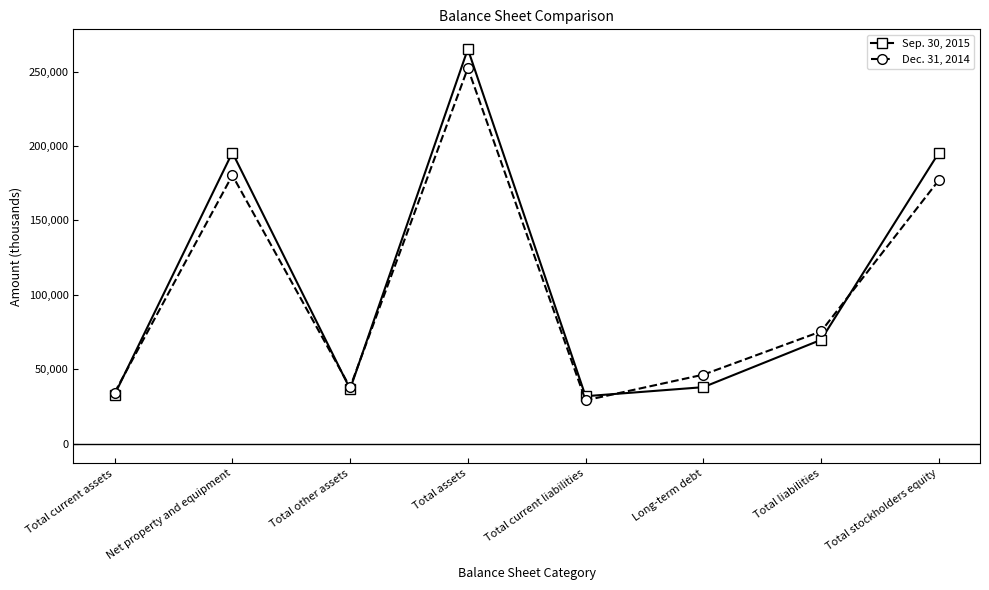

What is the label of the 2nd point from the right?

Total liabilities